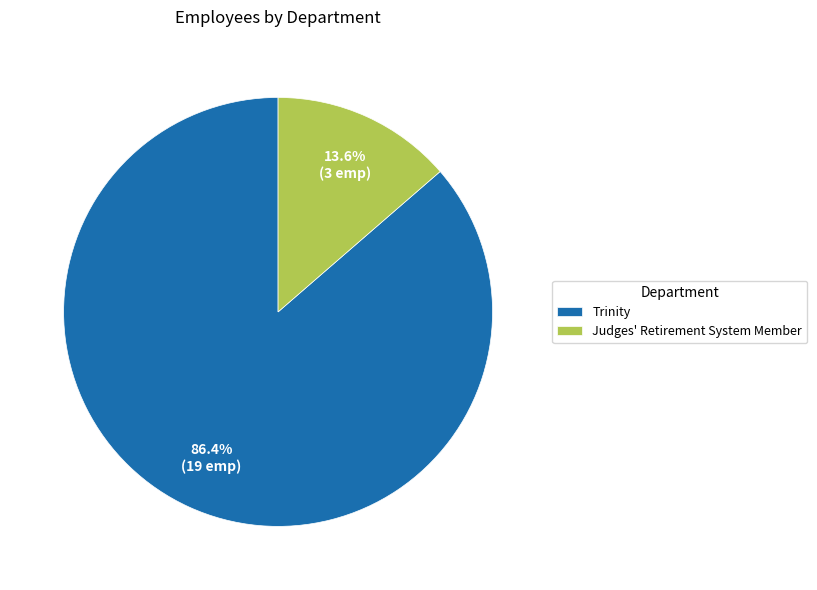

The Judges' Retirement System Member slice represents 14% of the pie. True or false?

True